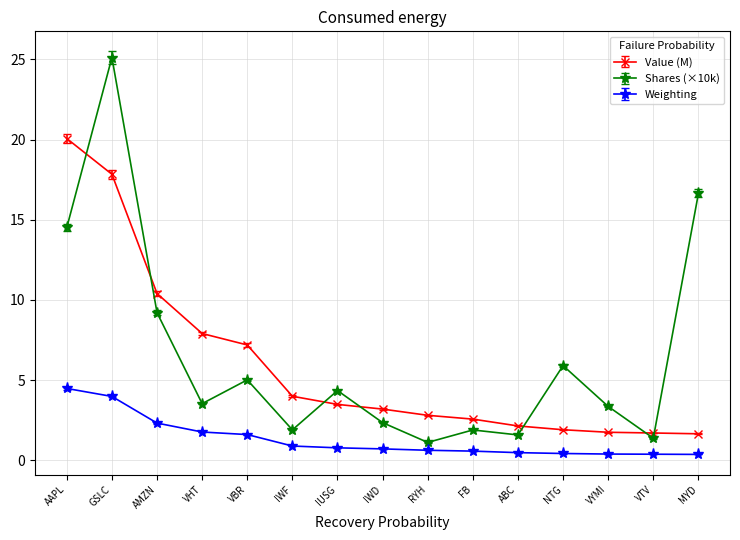

Which series has the largest range (max minus min)?

Shares (×10k)